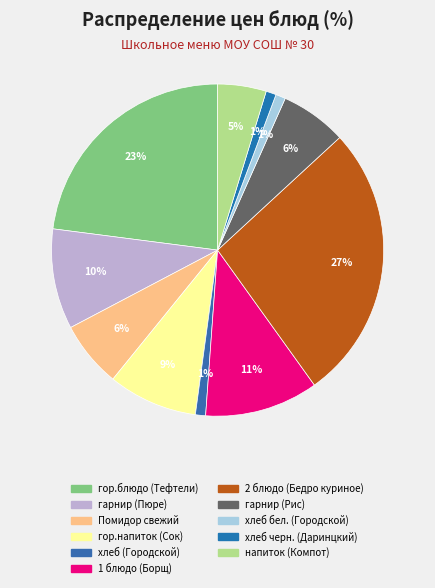

True or false: гор.блюдо (Тефтели) accounts for 9% of the total.

False